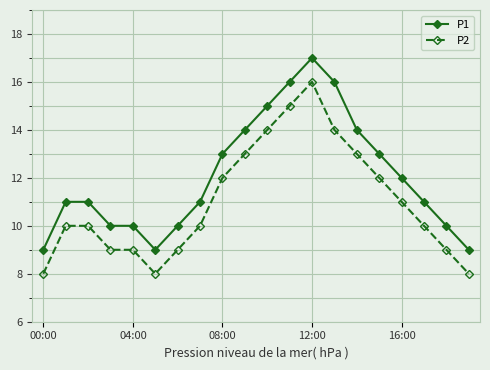

True or false: P1 and P2 cross at least once.

False